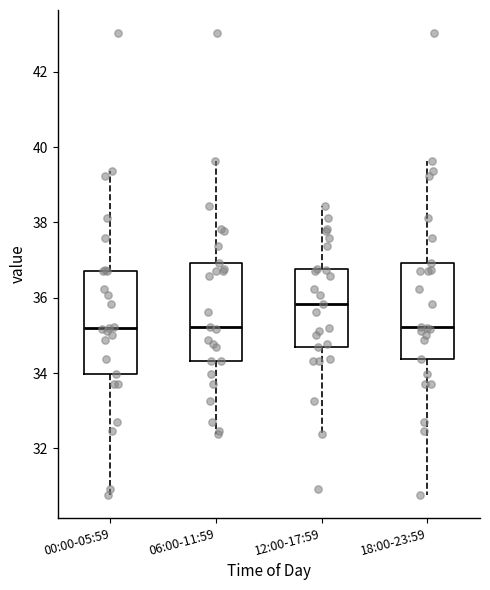

Reading left to right, transcribe this box plot: for each box, give where its median line is, the range the box spans, and where its two whiskers end, as read against the y-axis. The values are not printed on the chart, so give them approximately, as read against the axis.

00:00-05:59: median 35.2, box 34.0 to 36.8, whiskers 30.8 to 39.4
06:00-11:59: median 35.2, box 34.4 to 37.0, whiskers 32.4 to 39.6
12:00-17:59: median 35.8, box 34.8 to 36.8, whiskers 32.4 to 38.4
18:00-23:59: median 35.2, box 34.4 to 37.0, whiskers 30.8 to 39.6